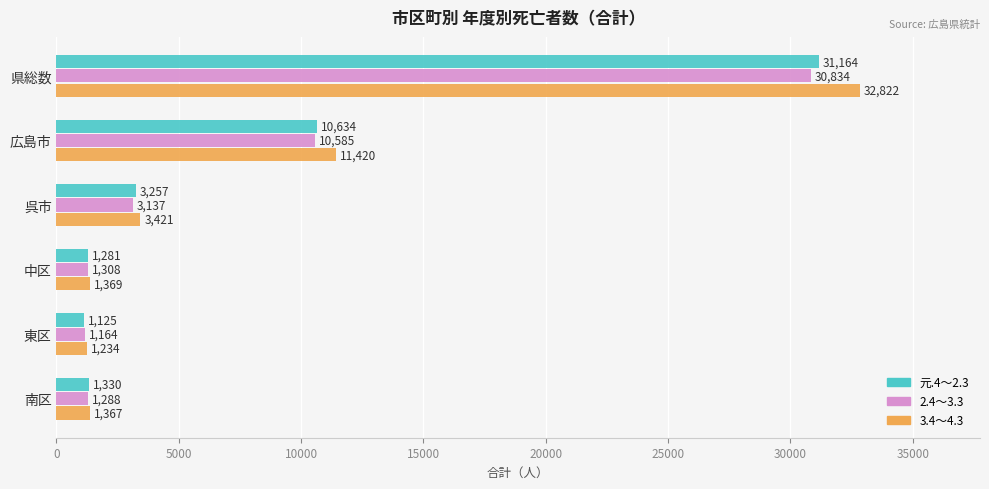

At which category is the sum across all series the highest?

県総数